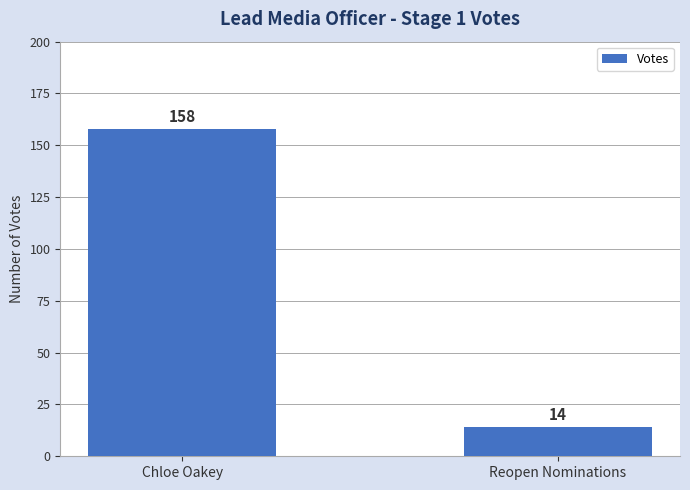

Reading left to right, what are all the values shown in this chart?

158	14